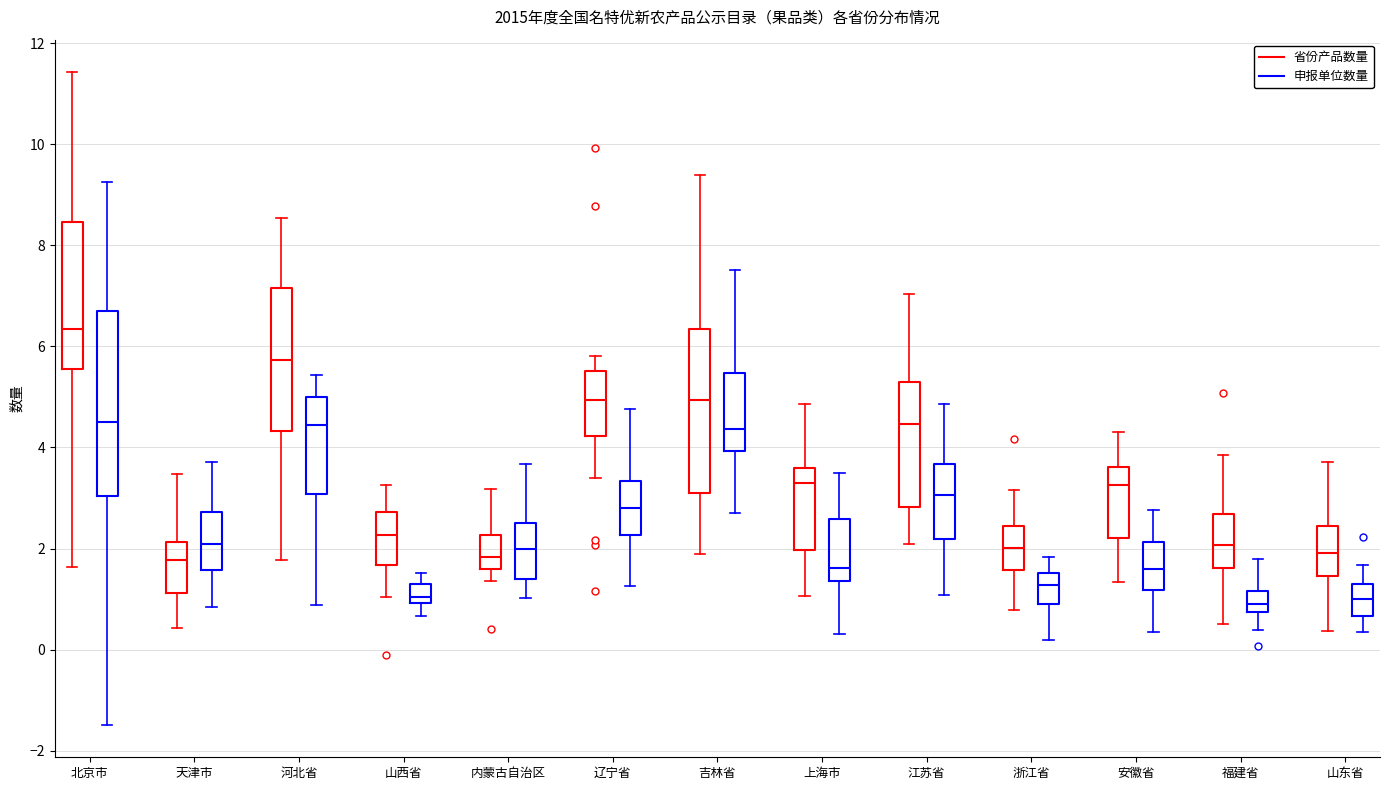

Reading left to right, transcribe this box plot: for each box, give where its median line is, the range the box spans, and where its two whiskers end, as read against the y-axis. The values are not printed on the chart, so give them approximately, as read against the axis.

北京市 (省份产品数量): median 6.4, box 5.6 to 8.4, whiskers 1.6 to 11.4
北京市 (申报单位数量): median 4.4, box 3.0 to 6.6, whiskers -1.4 to 9.2
天津市 (省份产品数量): median 1.8, box 1.2 to 2.2, whiskers 0.4 to 3.4
天津市 (申报单位数量): median 2.0, box 1.6 to 2.8, whiskers 0.8 to 3.8
河北省 (省份产品数量): median 5.8, box 4.4 to 7.2, whiskers 1.8 to 8.6
河北省 (申报单位数量): median 4.4, box 3.0 to 5.0, whiskers 0.8 to 5.4
山西省 (省份产品数量): median 2.2, box 1.6 to 2.8, whiskers 1.0 to 3.2
山西省 (申报单位数量): median 1.0 (just above the box's lower edge), box 1.0 to 1.2, whiskers 0.6 to 1.6
内蒙古自治区 (省份产品数量): median 1.8, box 1.6 to 2.2, whiskers 1.4 to 3.2
内蒙古自治区 (申报单位数量): median 2.0, box 1.4 to 2.6, whiskers 1.0 to 3.6
辽宁省 (省份产品数量): median 5.0, box 4.2 to 5.6, whiskers 3.4 to 5.8
辽宁省 (申报单位数量): median 2.8, box 2.2 to 3.4, whiskers 1.2 to 4.8
吉林省 (省份产品数量): median 5.0, box 3.2 to 6.4, whiskers 1.8 to 9.4
吉林省 (申报单位数量): median 4.4, box 4.0 to 5.4, whiskers 2.8 to 7.6
上海市 (省份产品数量): median 3.4, box 2.0 to 3.6, whiskers 1.0 to 4.8
上海市 (申报单位数量): median 1.6, box 1.4 to 2.6, whiskers 0.4 to 3.6
江苏省 (省份产品数量): median 4.4, box 2.8 to 5.2, whiskers 2.0 to 7.0
江苏省 (申报单位数量): median 3.0, box 2.2 to 3.6, whiskers 1.0 to 4.8
浙江省 (省份产品数量): median 2.0, box 1.6 to 2.4, whiskers 0.8 to 3.2
浙江省 (申报单位数量): median 1.2, box 0.8 to 1.6, whiskers 0.2 to 1.8
安徽省 (省份产品数量): median 3.2, box 2.2 to 3.6, whiskers 1.4 to 4.2
安徽省 (申报单位数量): median 1.6, box 1.2 to 2.2, whiskers 0.4 to 2.8
福建省 (省份产品数量): median 2.0, box 1.6 to 2.6, whiskers 0.6 to 3.8
福建省 (申报单位数量): median 1.0, box 0.8 to 1.2, whiskers 0.4 to 1.8
山东省 (省份产品数量): median 2.0, box 1.4 to 2.4, whiskers 0.4 to 3.8
山东省 (申报单位数量): median 1.0, box 0.6 to 1.2, whiskers 0.4 to 1.6